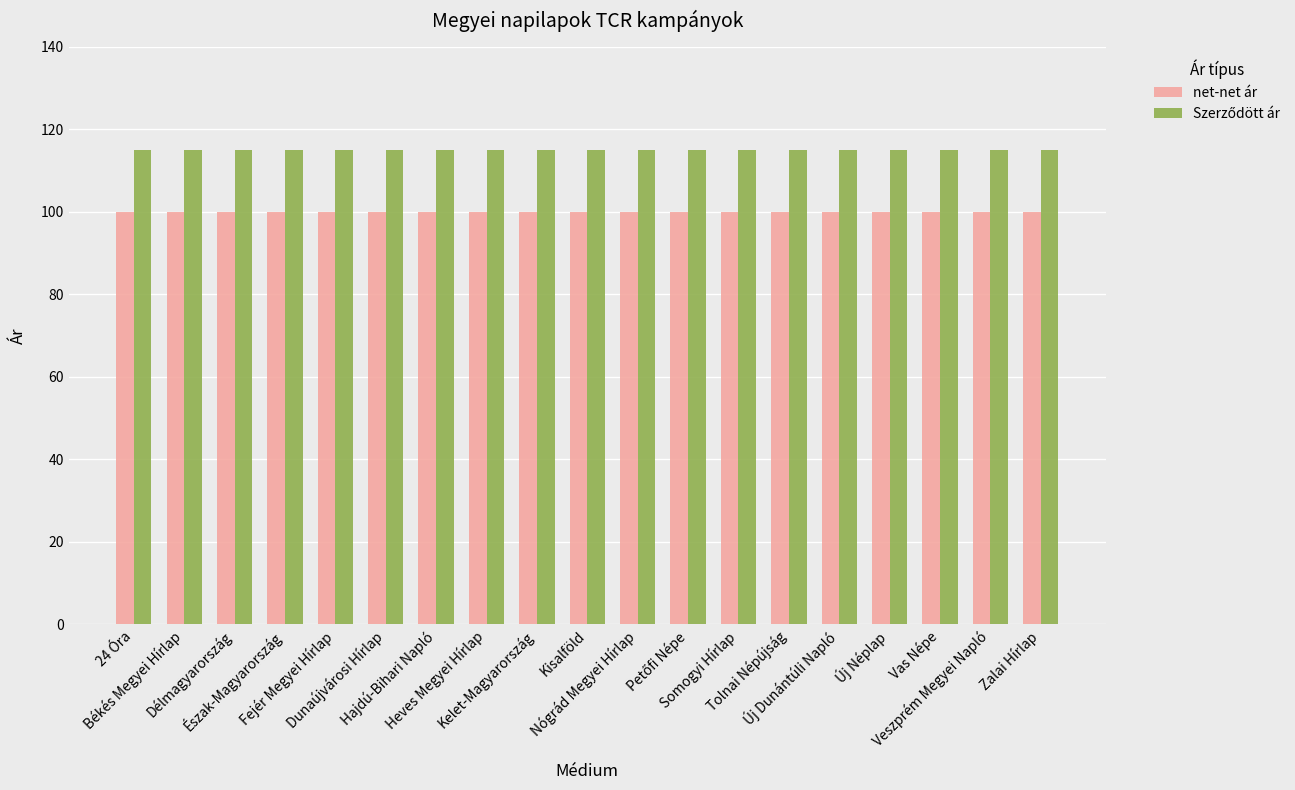

Does the chart contain stacked bars?

No